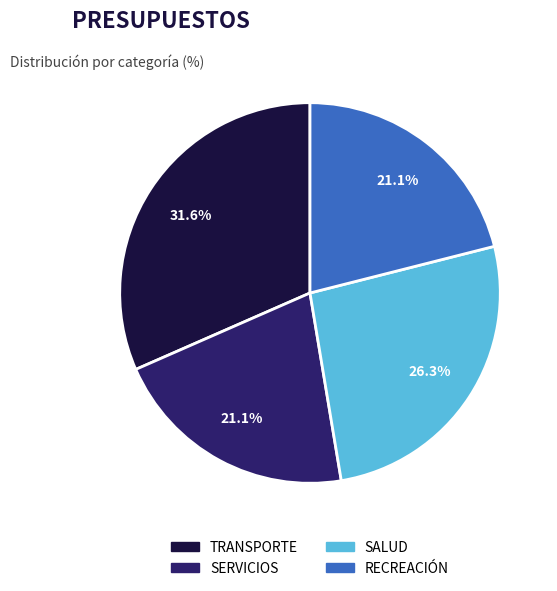

What is the total percentage of RECREACIÓN and TRANSPORTE?

52.6%